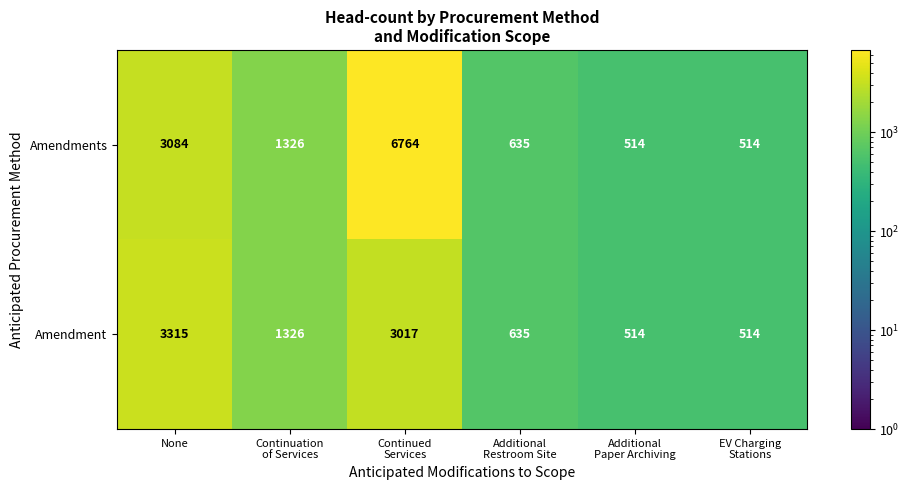

Reading left to right, list all the values displayed in this chart.

Amendments: 3084	1326	6764	635	514	514
Amendment: 3315	1326	3017	635	514	514